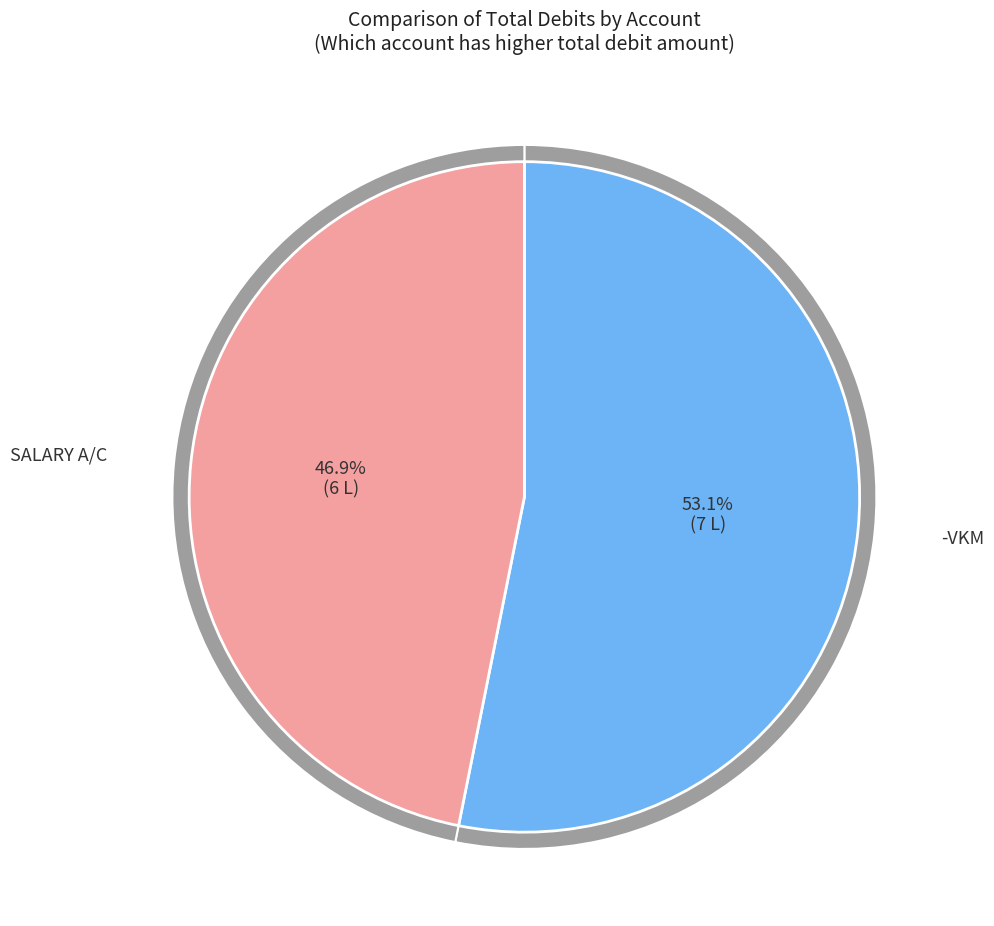

Rank the categories by value from lowest to highest.

SALARY A/C, -VKM